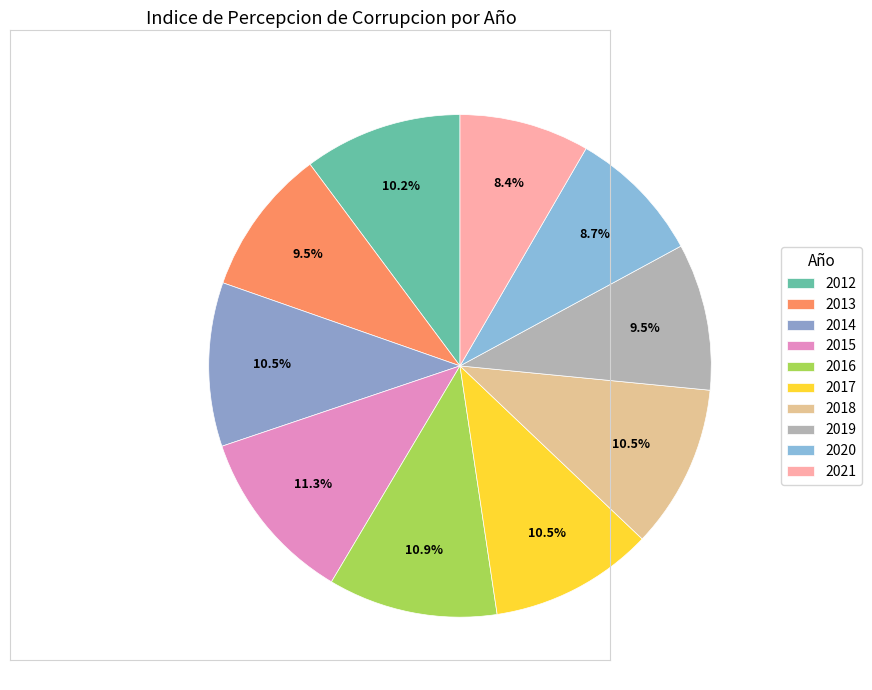

Which category has the biggest portion of the pie?

2015